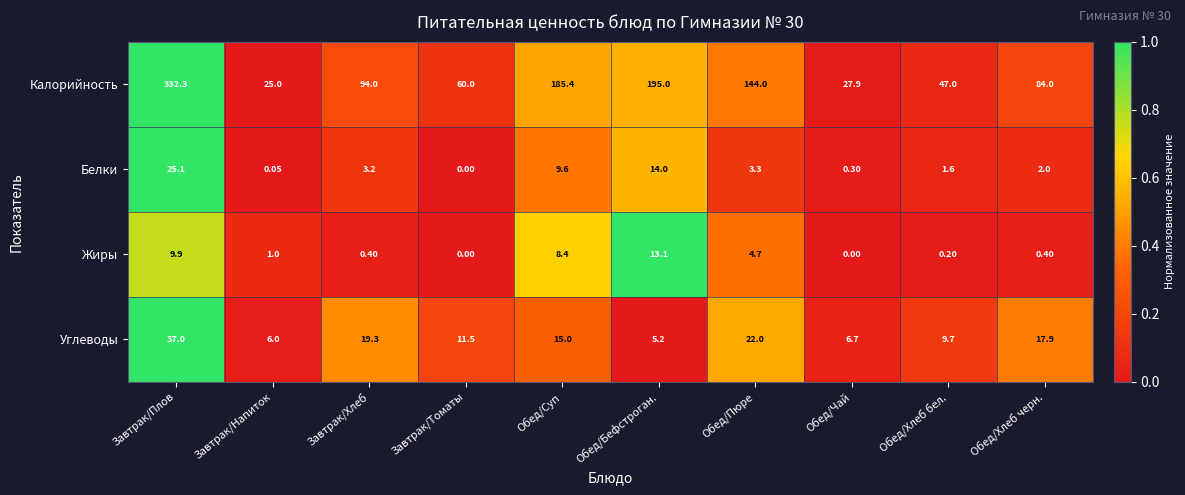

Which category has the lowest value in the Калорийность series?

Завтрак/Напиток